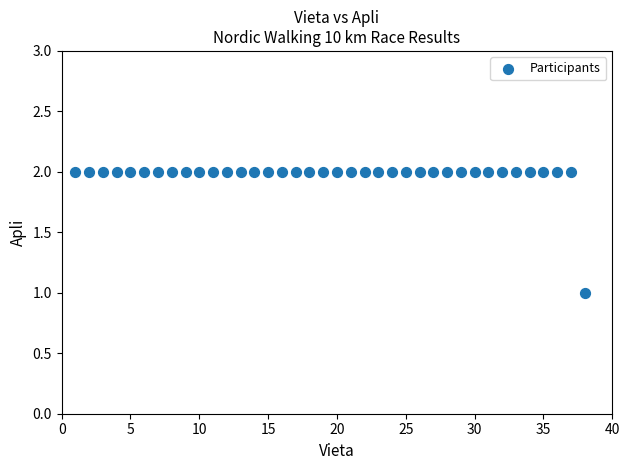

What is the range of X values (max minus min)?

37